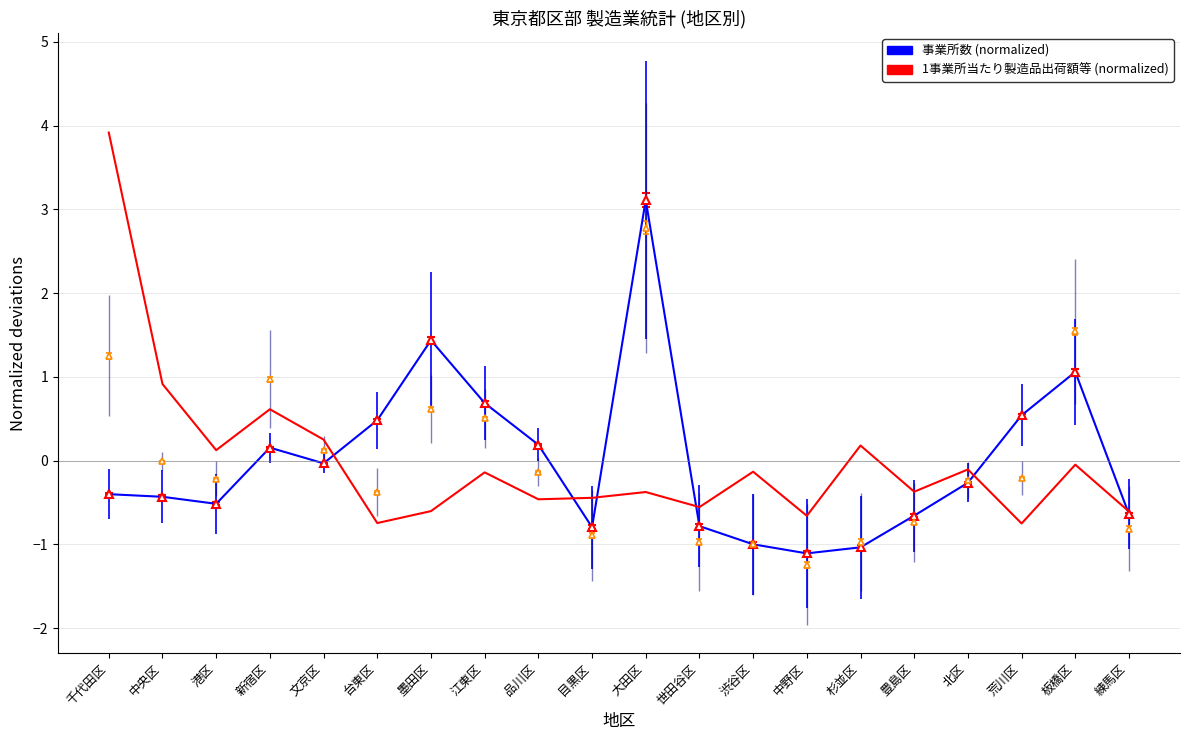

What is the difference between the 事業所数 base line values at 板橋区 and 江東区?

0.4